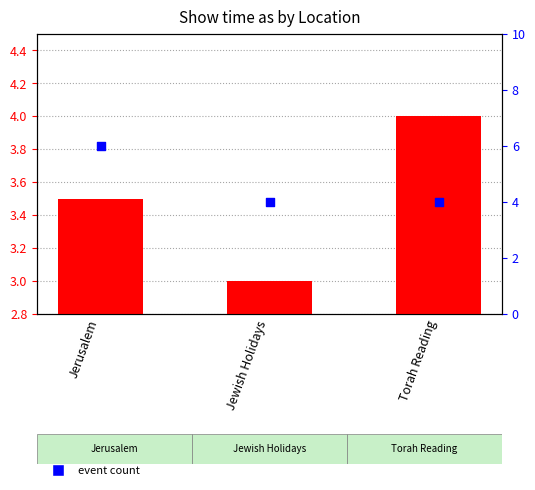

What are all the series names shown in the legend?

mean Show time as, event count